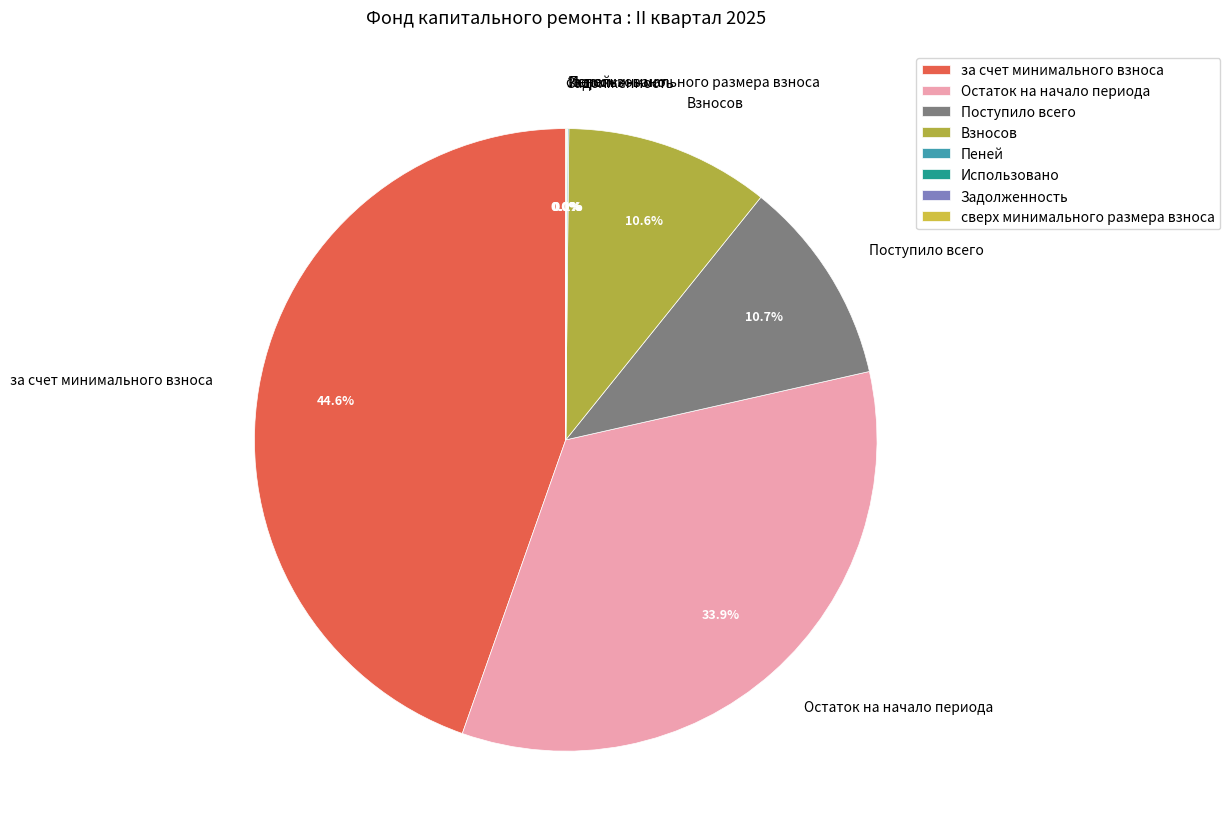

Is Поступило всего the majority of the pie?

No